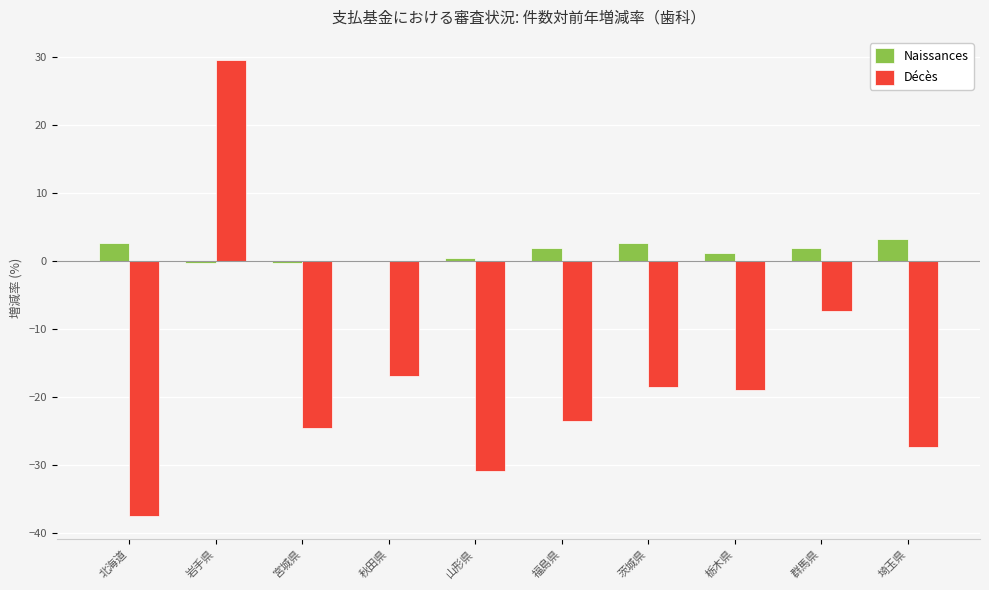

Which series has the largest range (max minus min)?

Décès